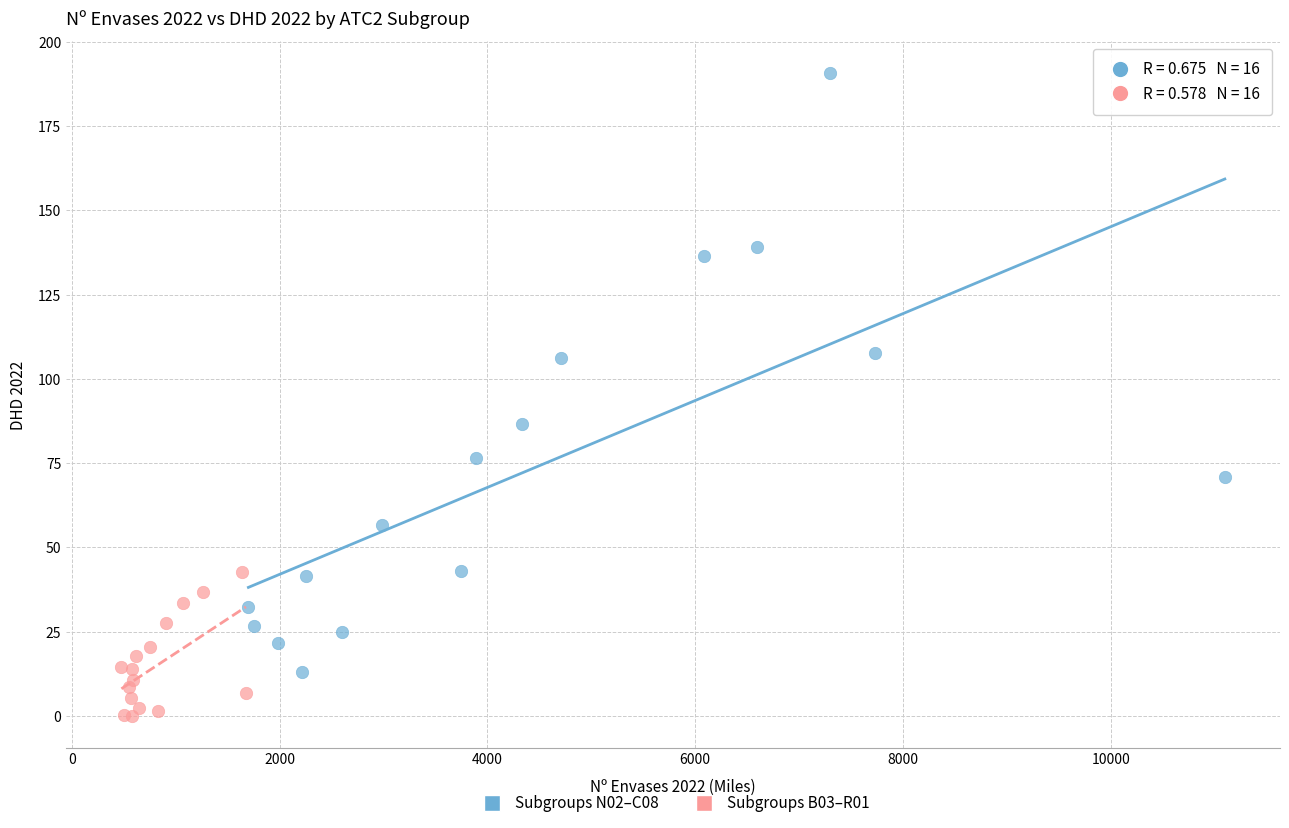

Which series contains the highest Y value?

Subgroups N02–C08